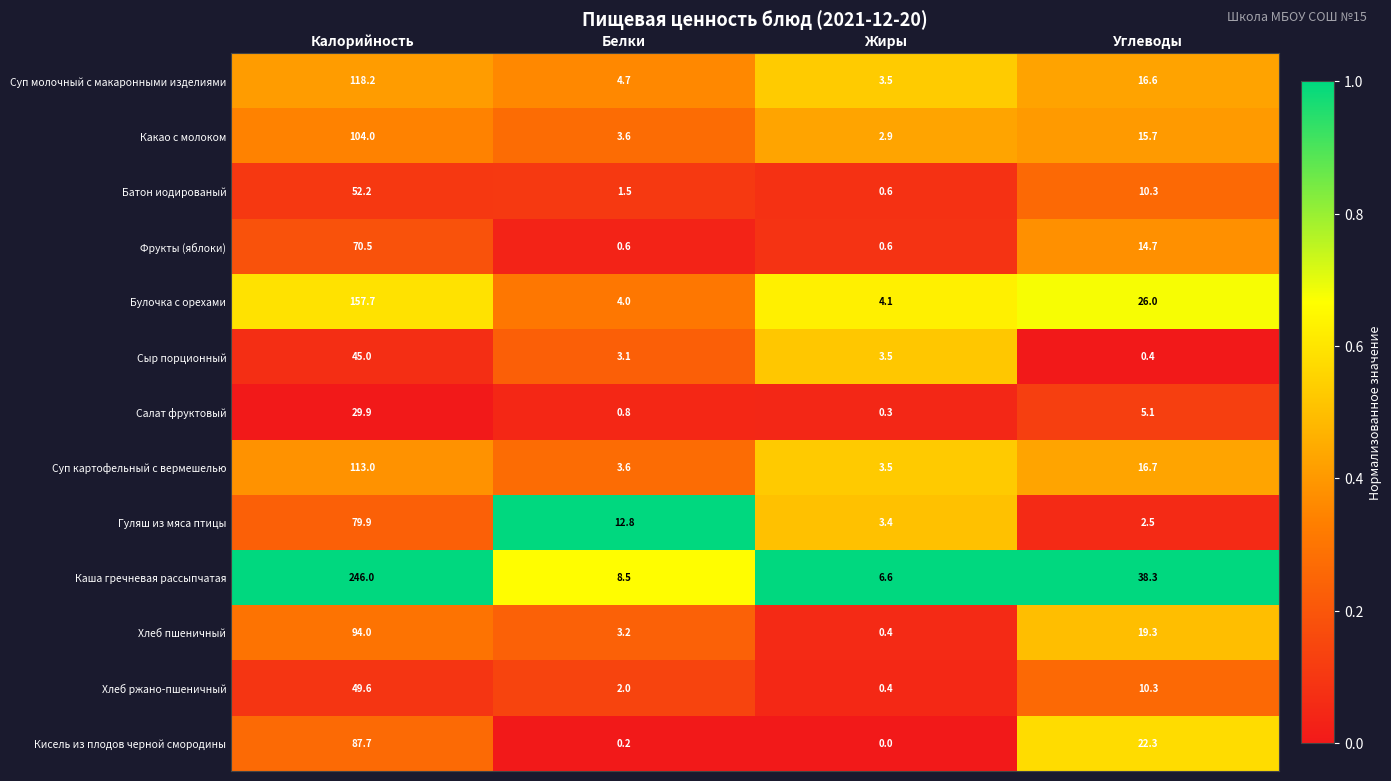

What is the total value across all series at Углеводы?

198.2